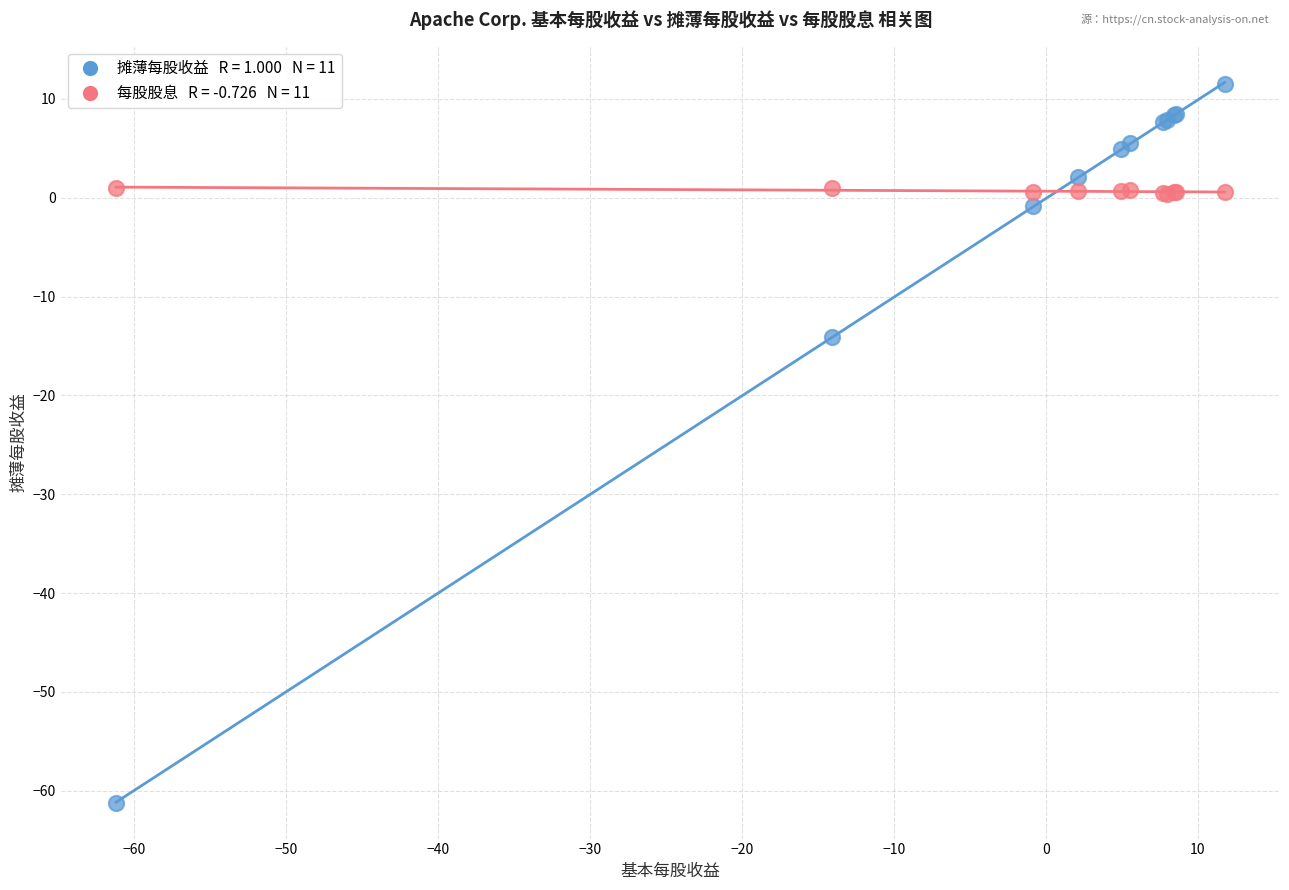

Across all series, what Y value is closest to -24?

-14.1